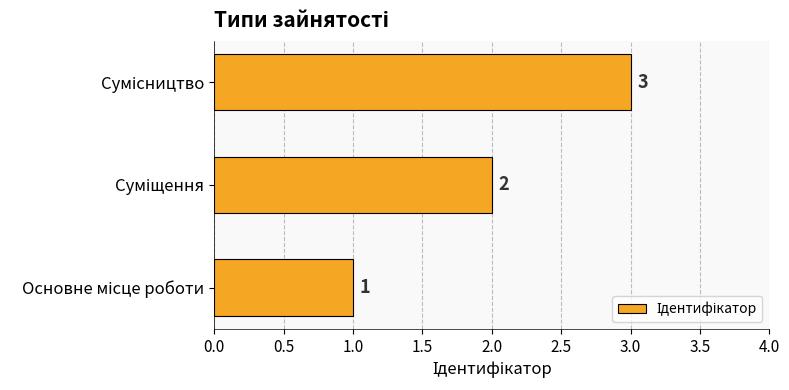

How many values are between 1 and 3?

3